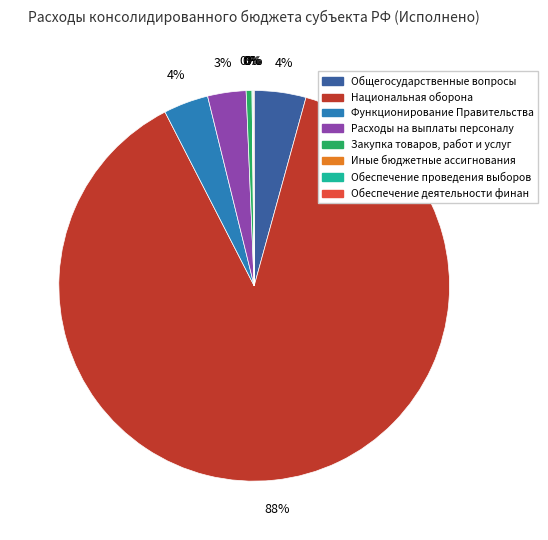

To the nearest percent, what is the average slice percentage?

12%